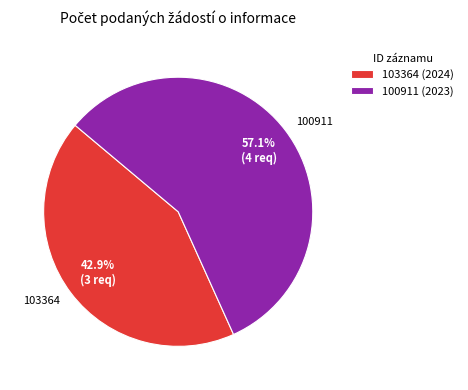

How many segments does this pie chart have?

2